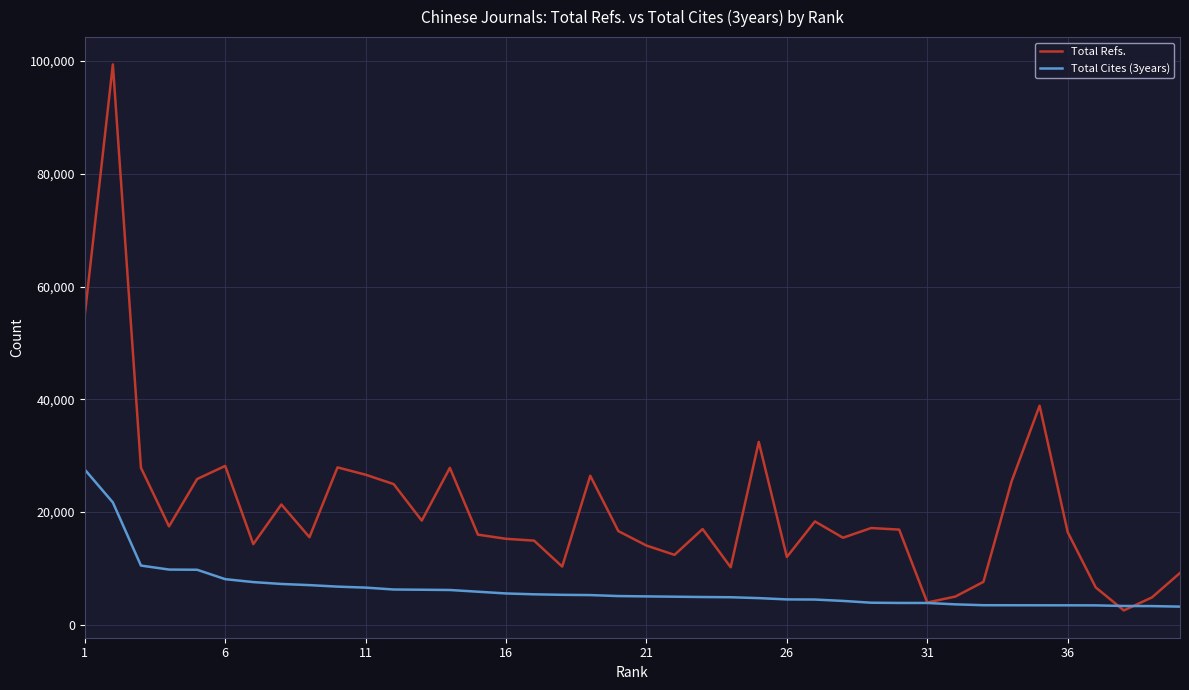

Count the number of data series in this chart.

2